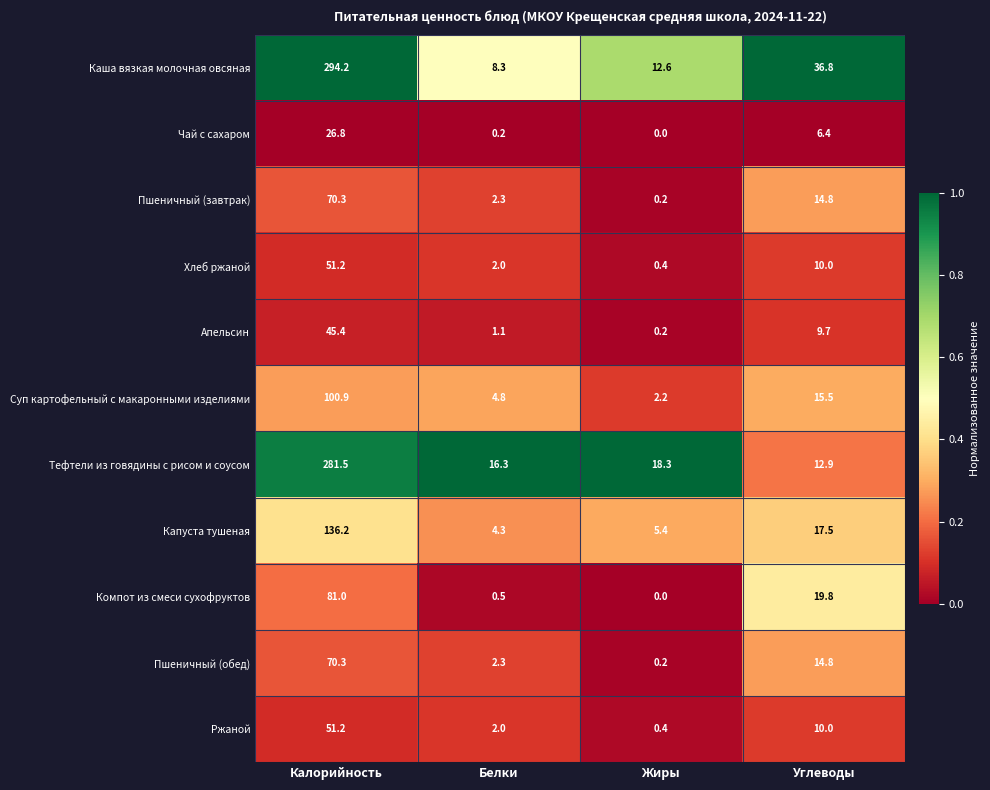

At which label does Чай с сахаром first exceed 6?

Калорийность